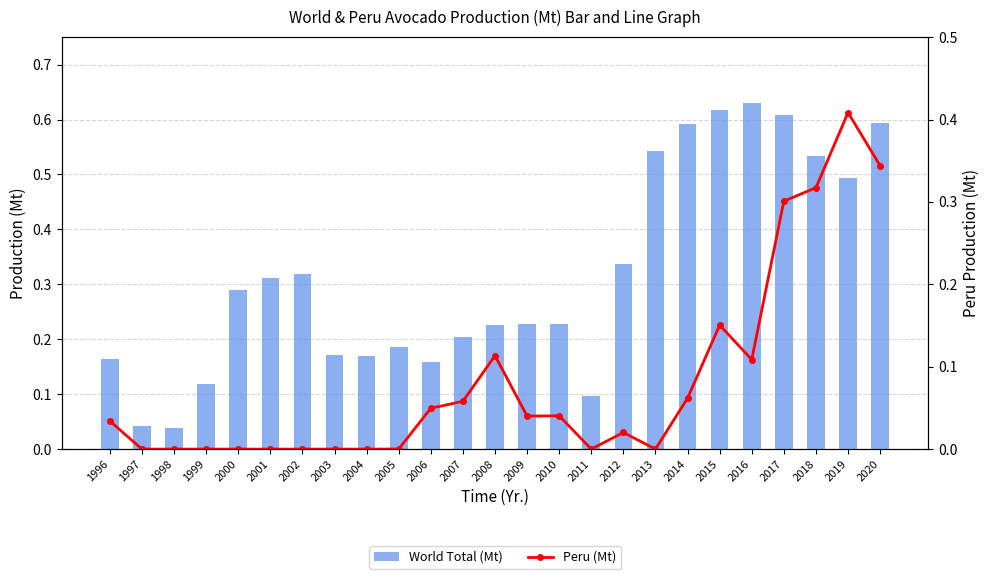

Reading left to right, what are all the values shown in this chart?

World Total (Mt): 1996=0.2	1997=0.0	1998=0.0	1999=0.1	2000=0.3	2001=0.3	2002=0.3	2003=0.2	2004=0.2	2005=0.2	2006=0.2	2007=0.2	2008=0.2	2009=0.2	2010=0.2	2011=0.1	2012=0.3	2013=0.5	2014=0.6	2015=0.6	2016=0.6	2017=0.6	2018=0.5	2019=0.5	2020=0.6
Peru (Mt): 1996=0.0	1997=0.0	1998=0.0	1999=0.0	2000=0.0	2001=0.0	2002=0.0	2003=0.0	2004=0.0	2005=0.0	2006=0.0	2007=0.1	2008=0.1	2009=0.0	2010=0.0	2011=0.0	2012=0.0	2013=0.0	2014=0.1	2015=0.2	2016=0.1	2017=0.3	2018=0.3	2019=0.4	2020=0.3